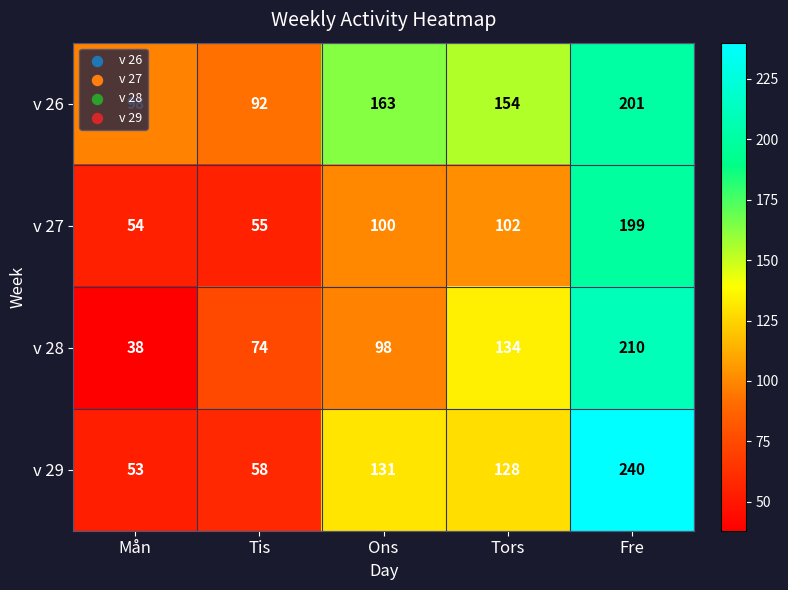

How many data points does each series have?

5